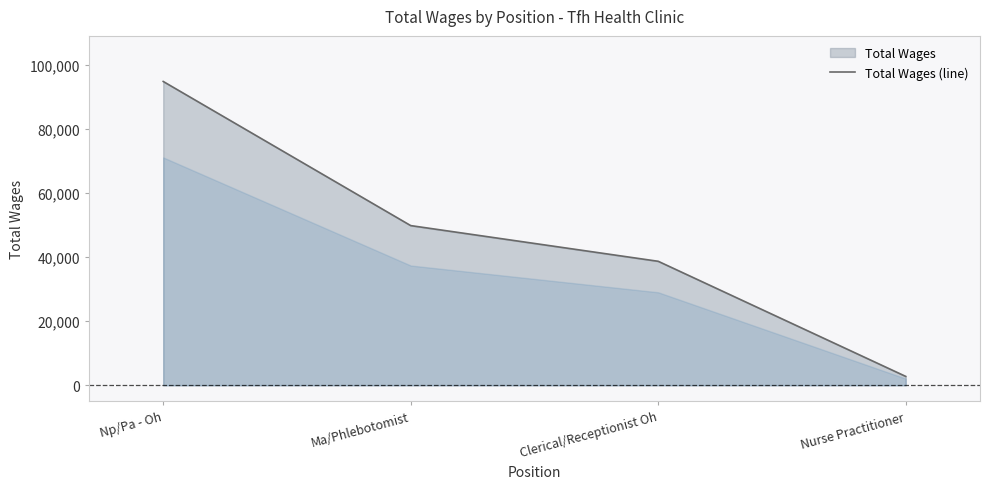

How many values are below 49852?

2